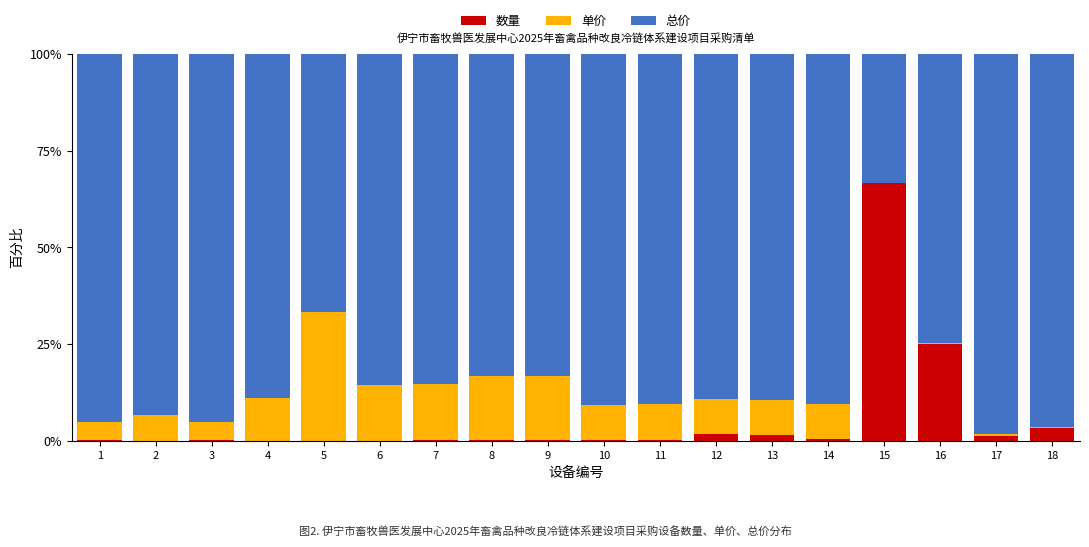

What is the average value of the 数量 series?

5.6